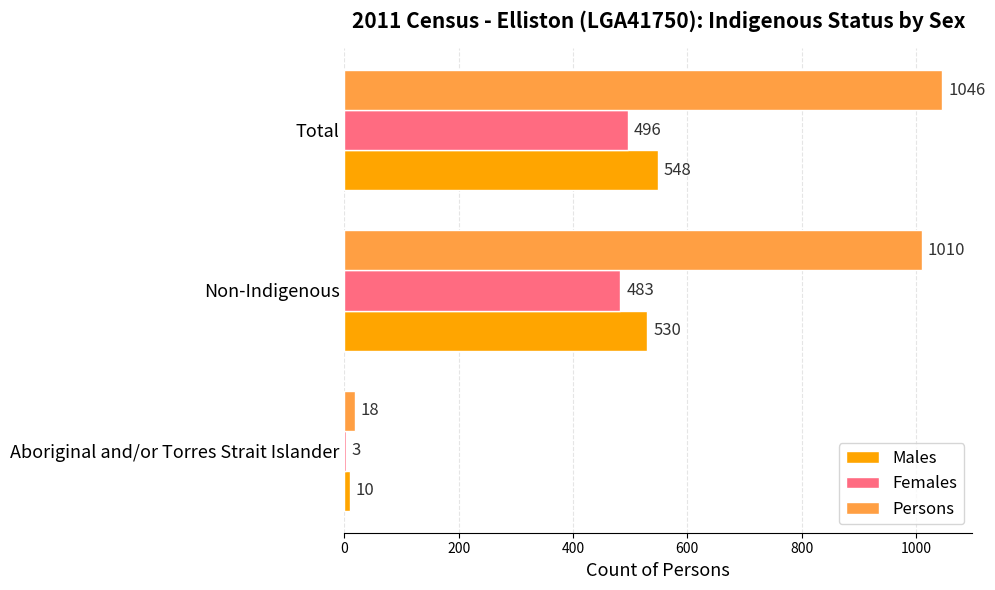

Which series changed the most between Aboriginal and/or Torres Strait Islander and Non-Indigenous?

Persons